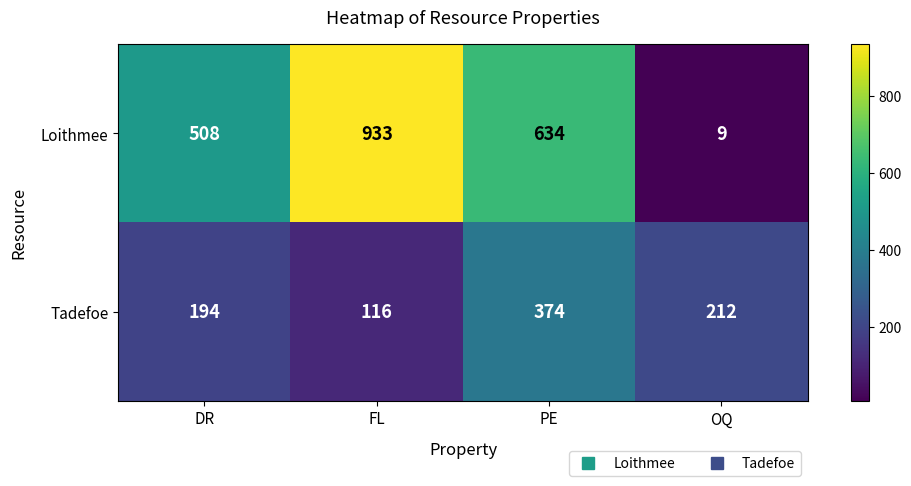

Rank the series at PE from lowest to highest value.

Tadefoe, Loithmee